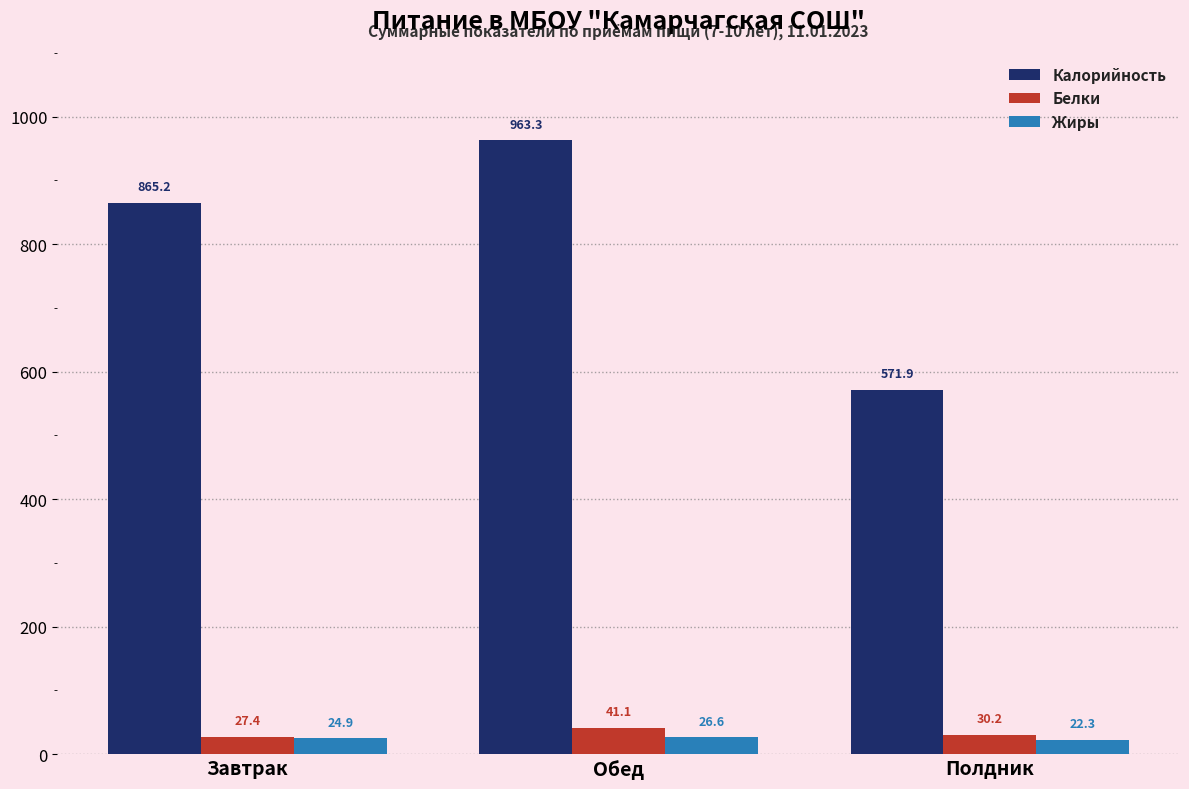

The Калорийность series shows 963.3 at Обед. True or false?

True